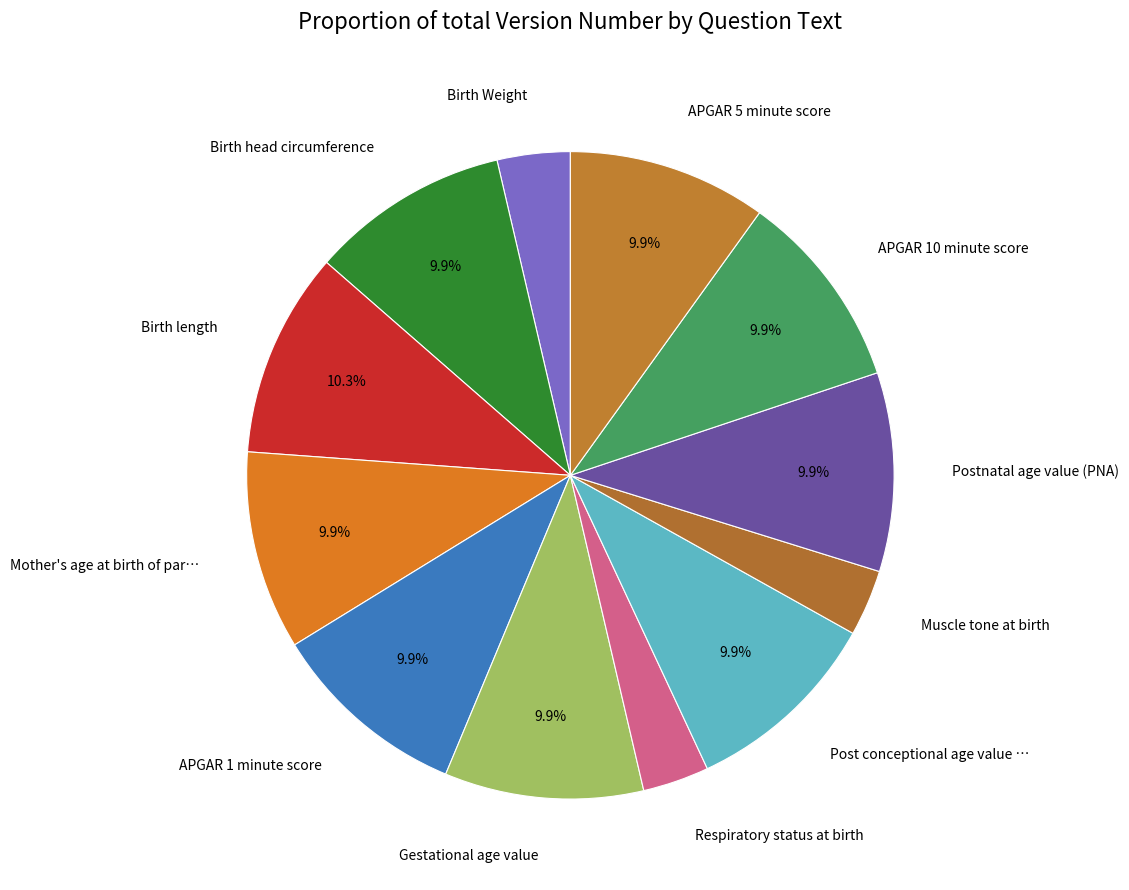

Does Birth length account for over 50% of the chart?

No